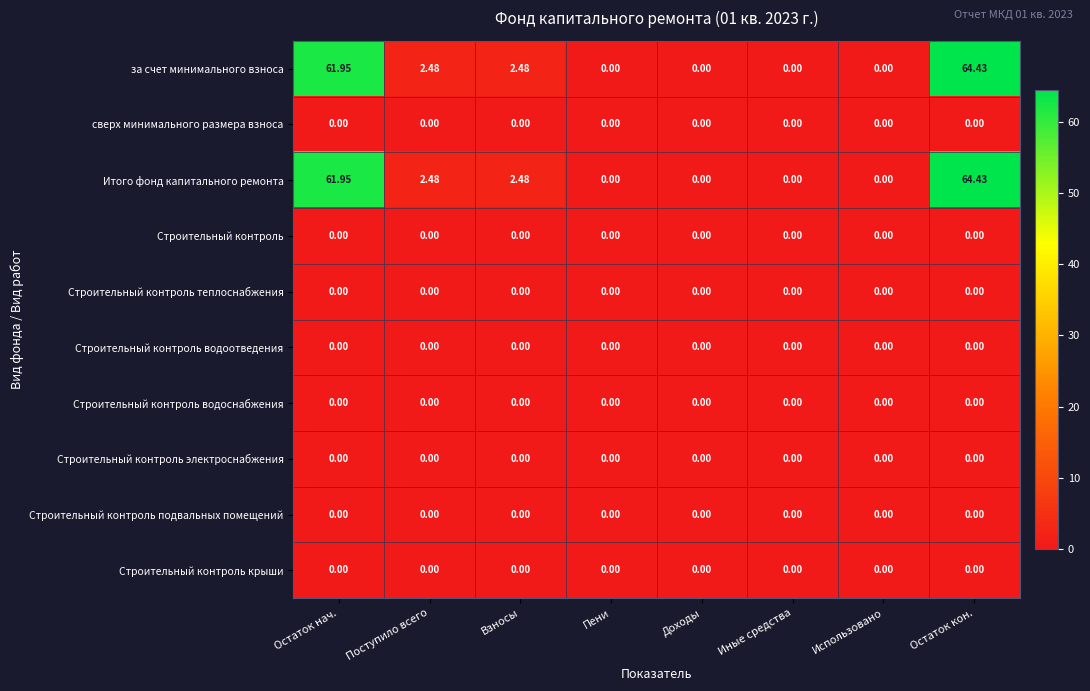

Count the number of categories in the chart.

8